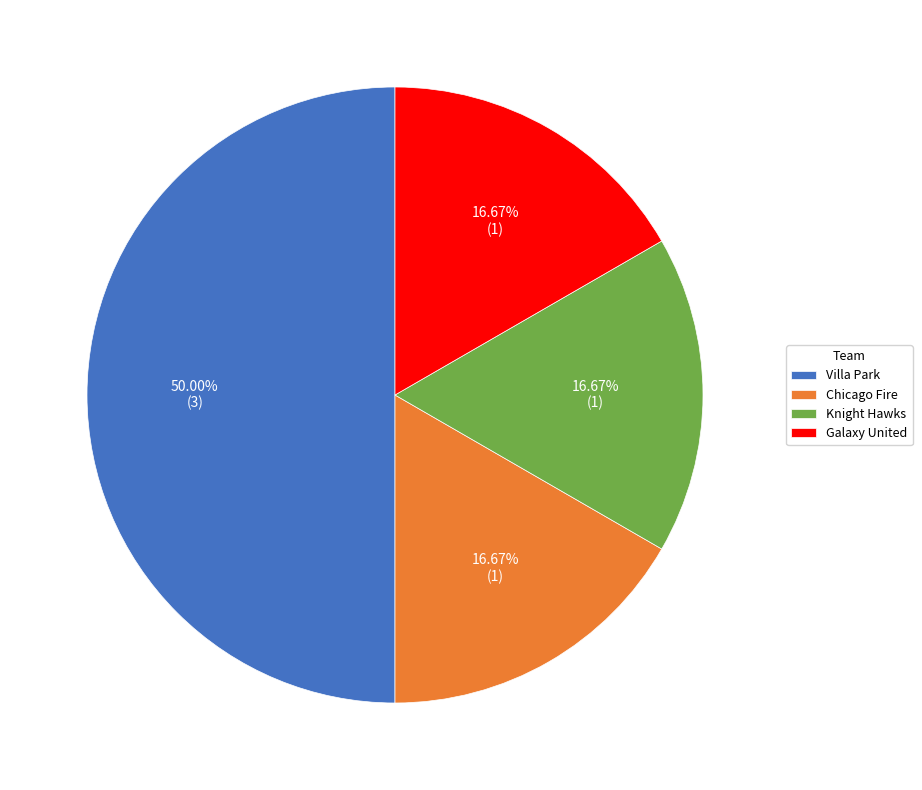

Is it true that Knight Hawks is 17% of the pie?

True